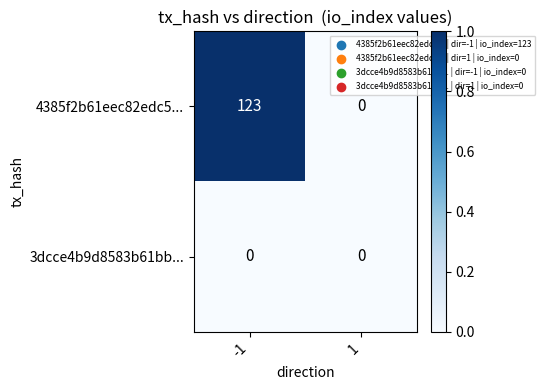

The 4385f2b61eec82edc5... series shows 0 at 1. True or false?

True